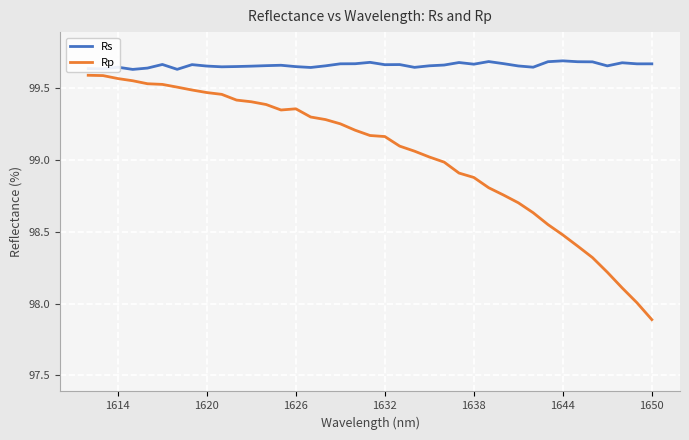

Which series has the largest total across all categories?

Rs